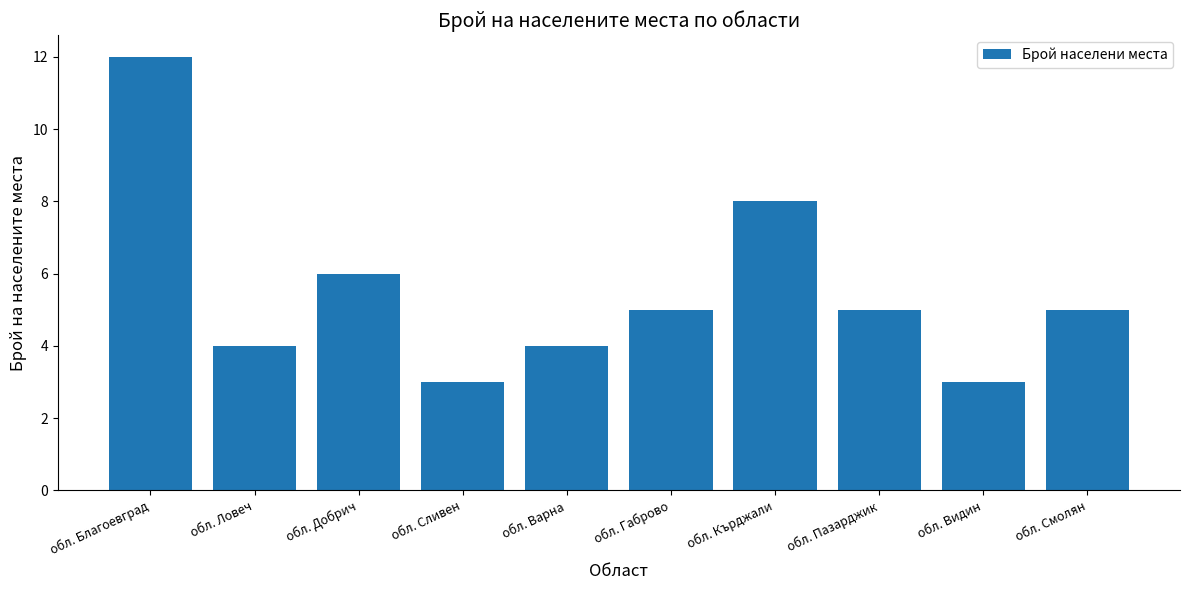

What is the change in value from обл. Благоевград to обл. Кърджали?

-4